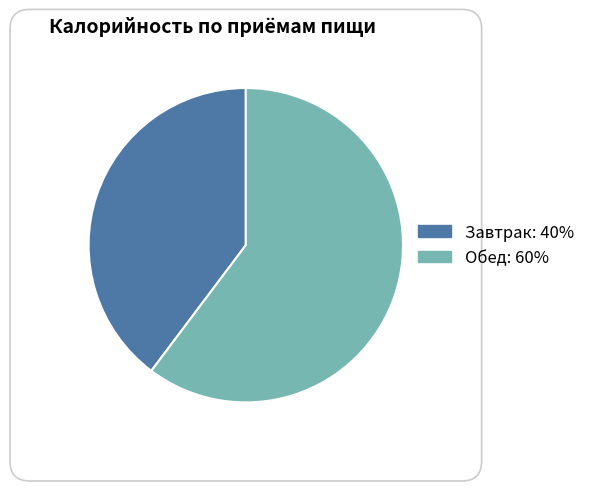

Which has a higher value, Обед or Завтрак?

Обед